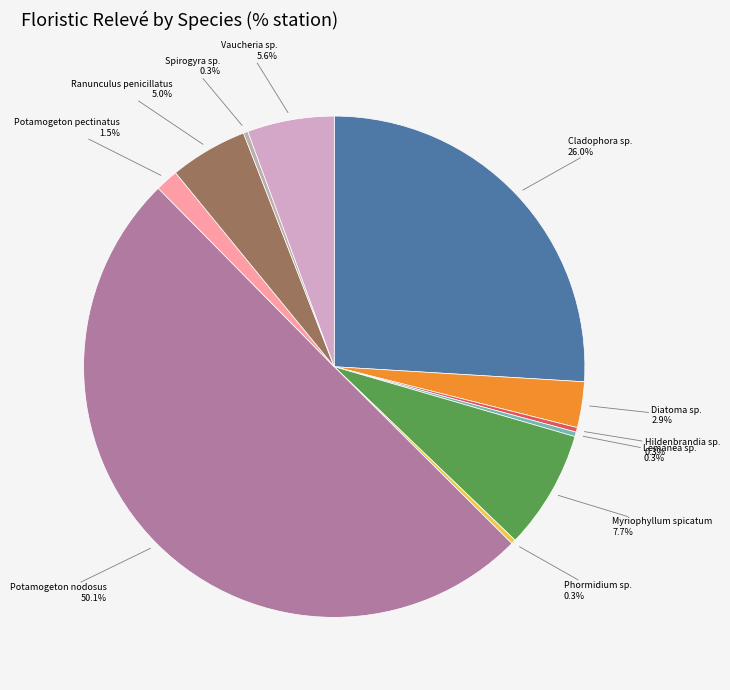

How many segments does this pie chart have?

11